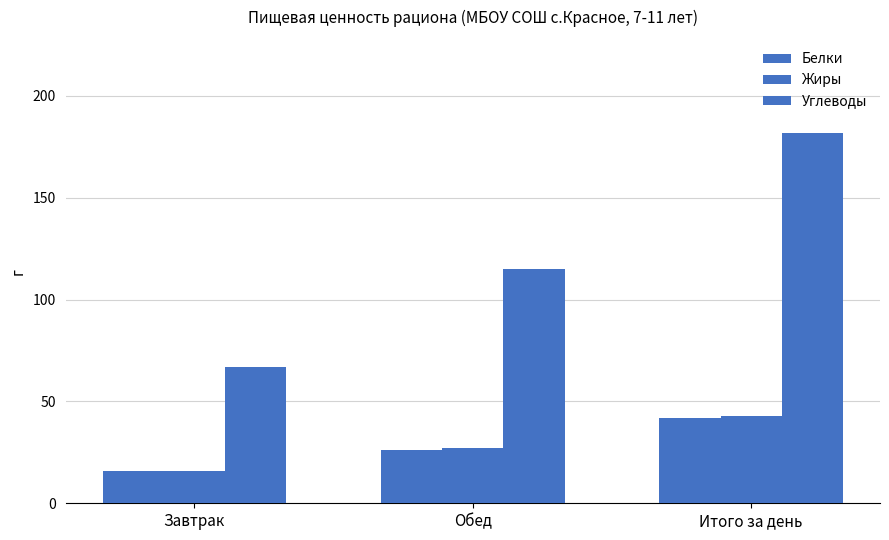

How many Жиры values are between 16 and 43?

3